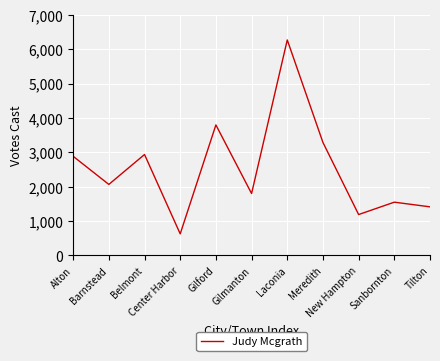

What is the smallest value displayed?

628